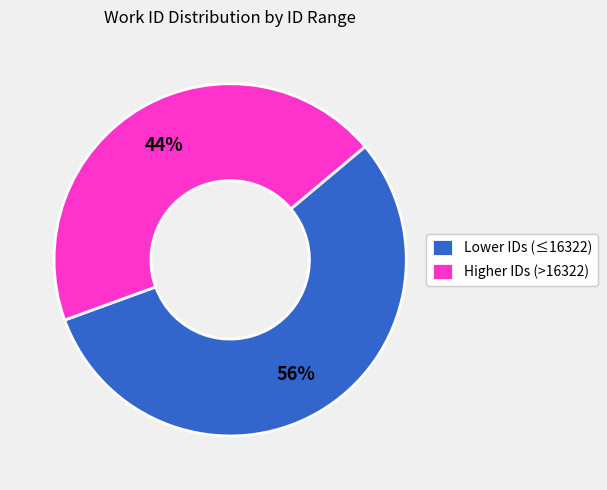

How many slices are in this pie chart?

2